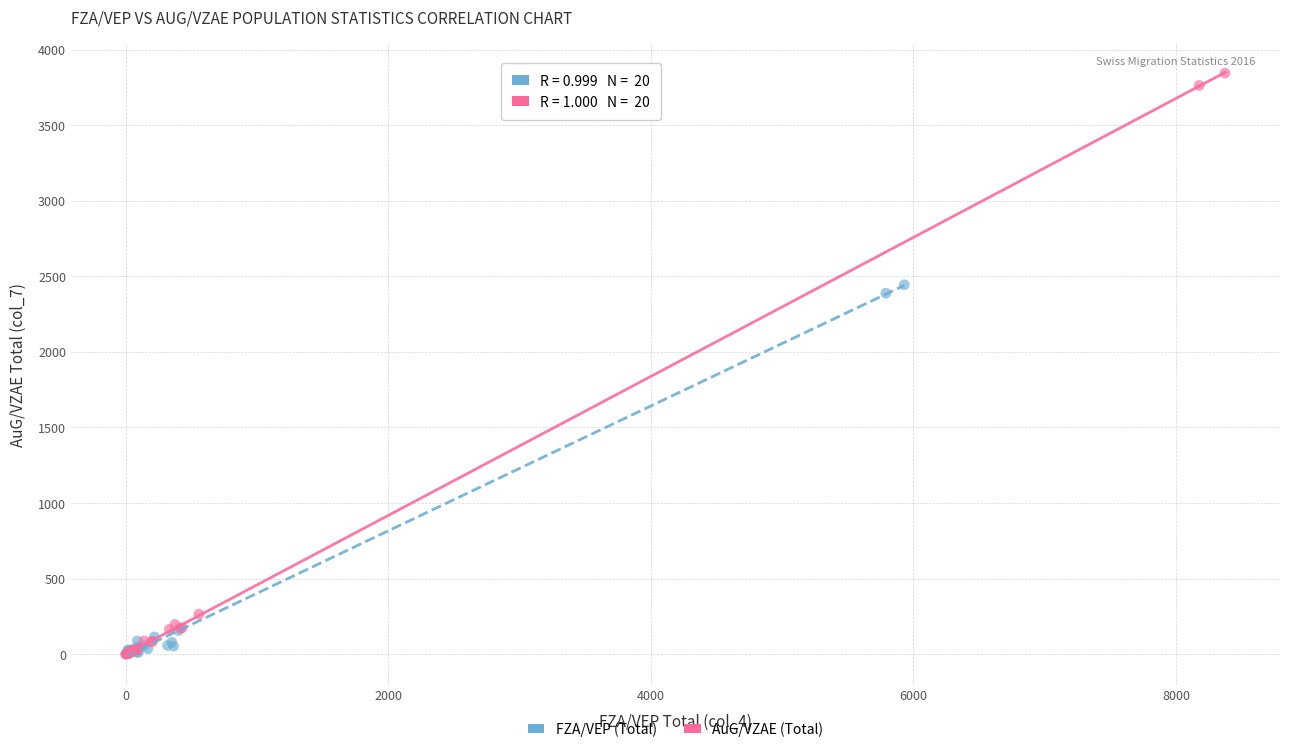

Which series has the widest spread of Y values?

AuG/VZAE (Total)